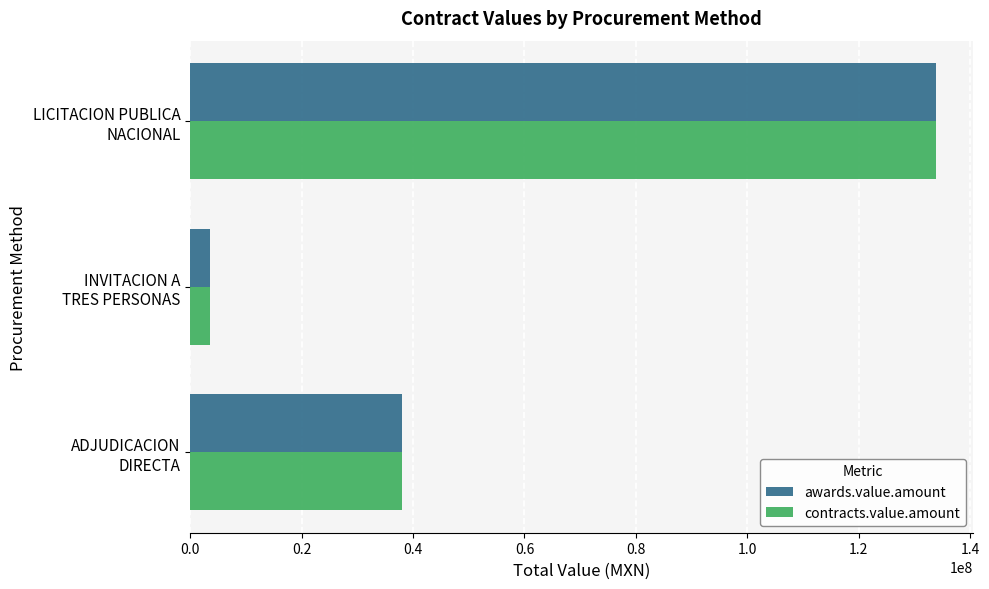

What is the difference between the second highest and minimum values in the awards.value.amount series?

34486507.2